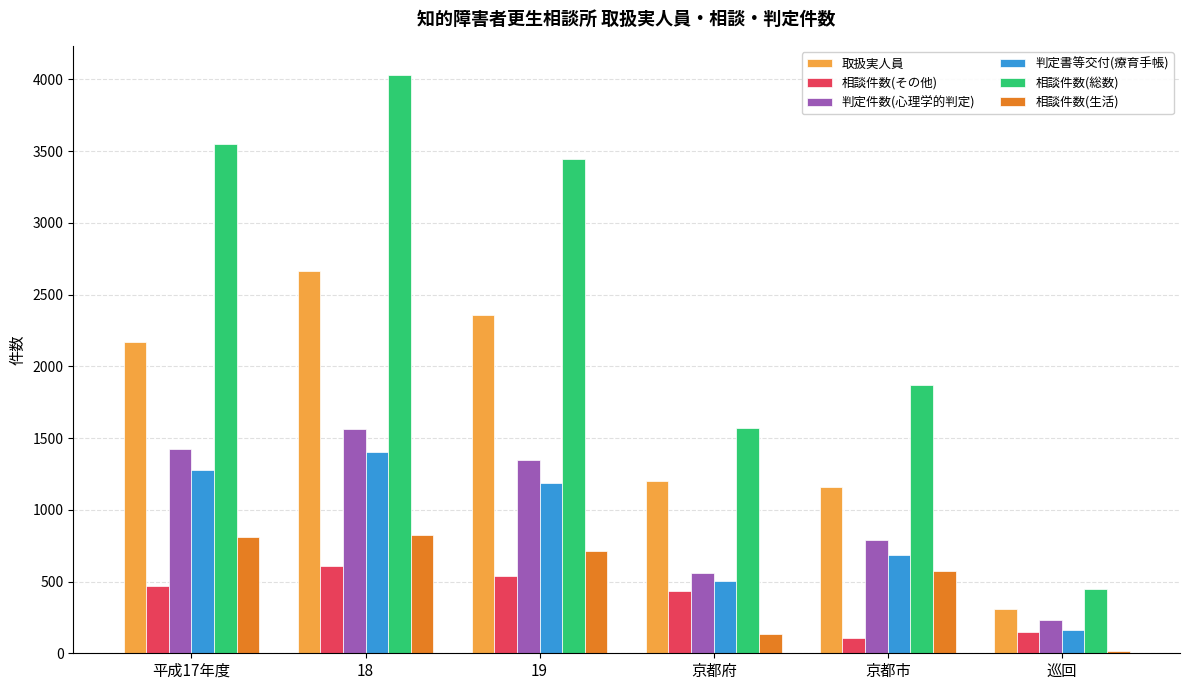

List the series in order of their peak value, lowest first.

相談件数(その他), 相談件数(生活), 判定書等交付(療育手帳), 判定件数(心理学的判定), 取扱実人員, 相談件数(総数)